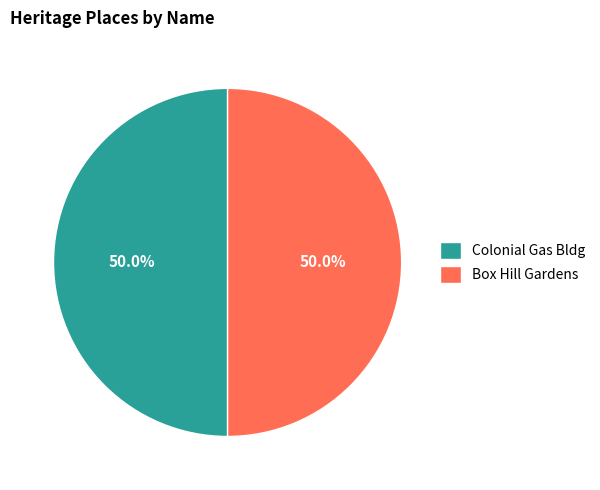

Is the sum of Colonial Gas Bldg and Box Hill Gardens greater than half?

Yes